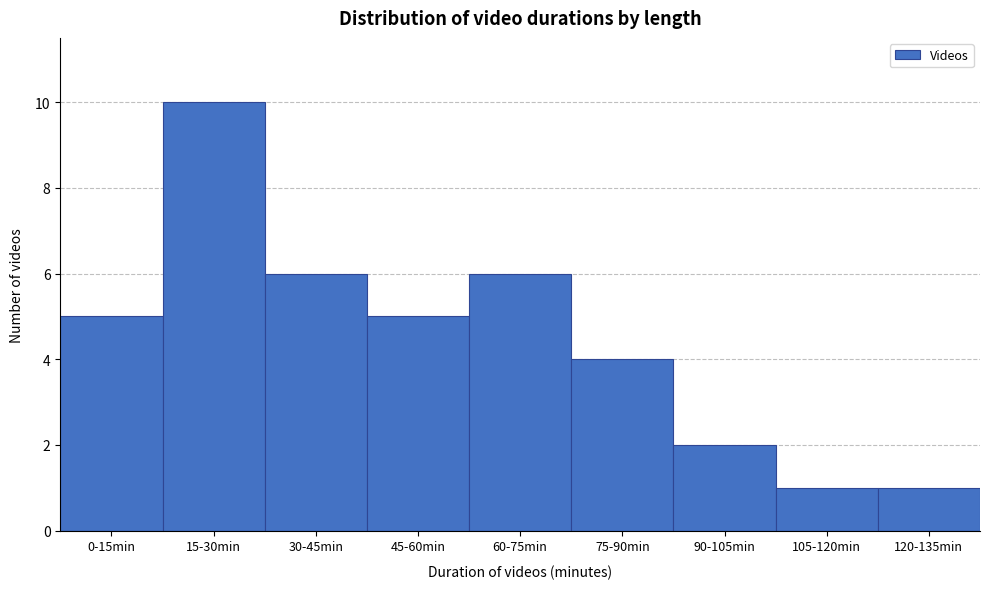

Reading left to right, list all the values displayed in this chart.

0-15min=5	15-30min=10	30-45min=6	45-60min=5	60-75min=6	75-90min=4	90-105min=2	105-120min=1	120-135min=1